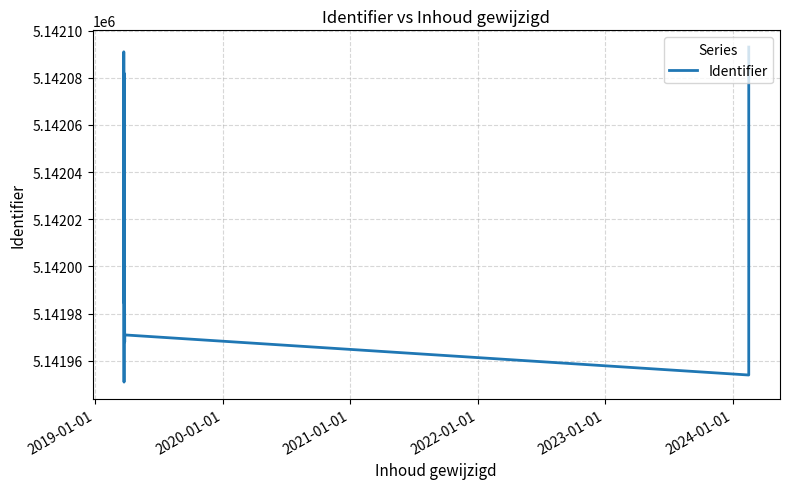

What is the sum of all values?

66846371